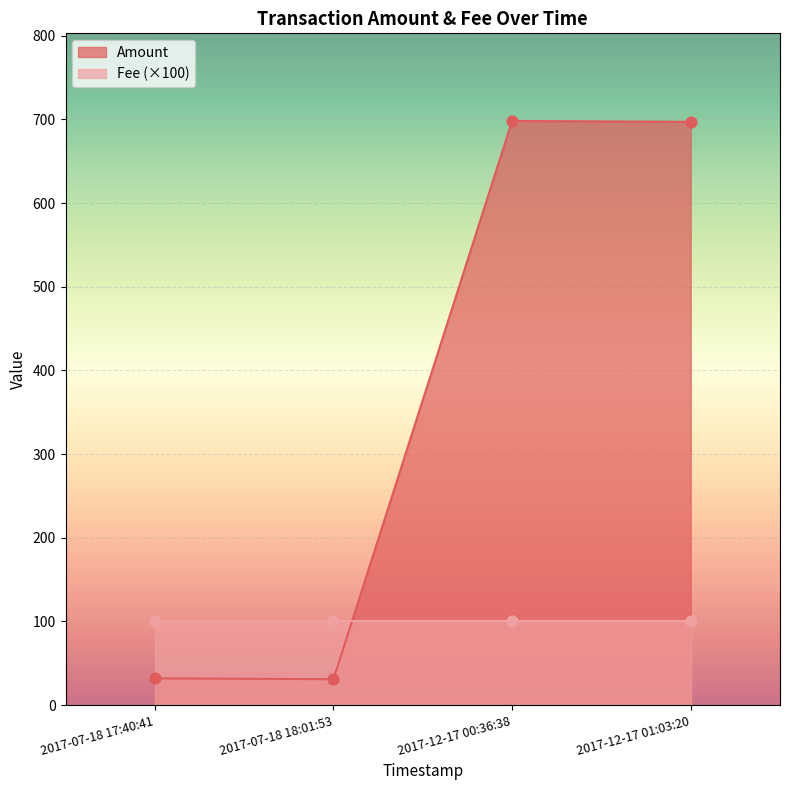

What is the highest value of the Amount series?

698.2